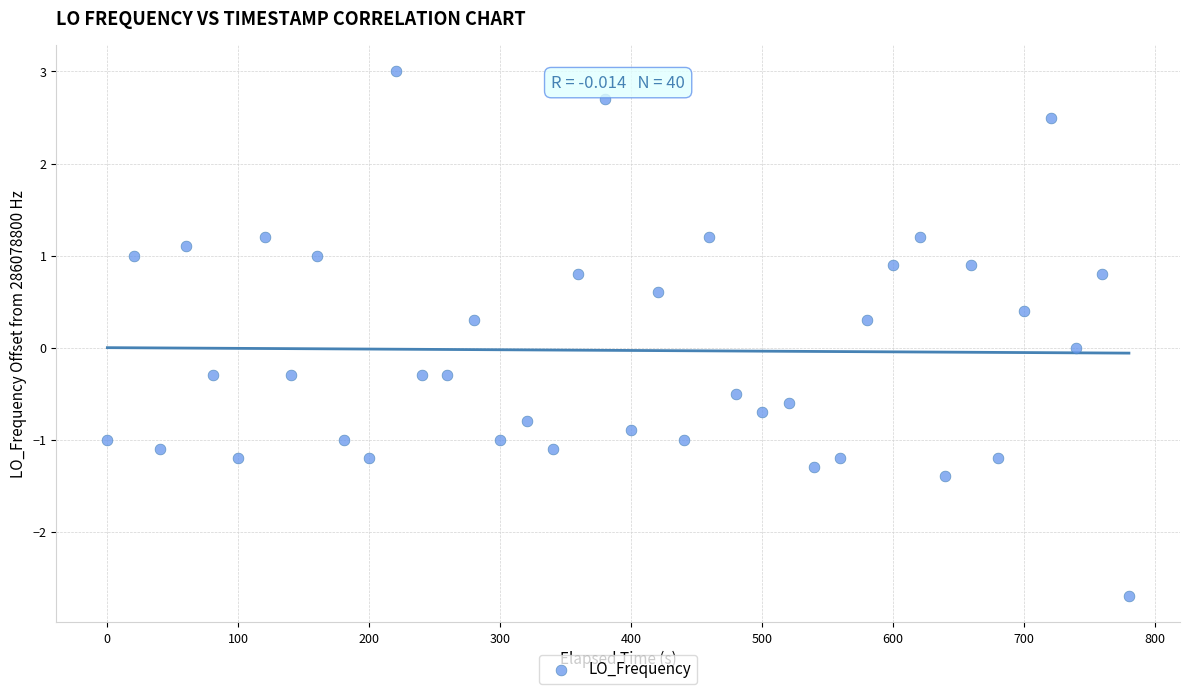

What is the range of Y values (max minus min)?

5.7